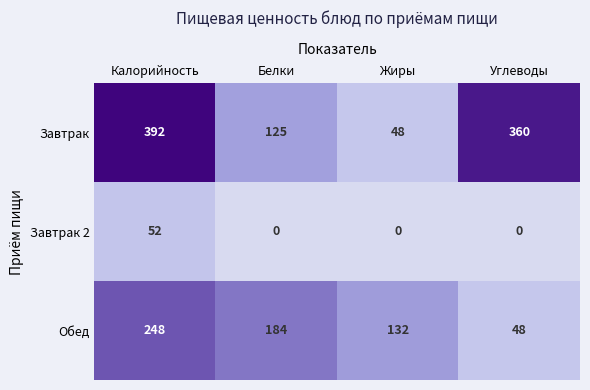

At which label is Обед closest to 148?

Жиры